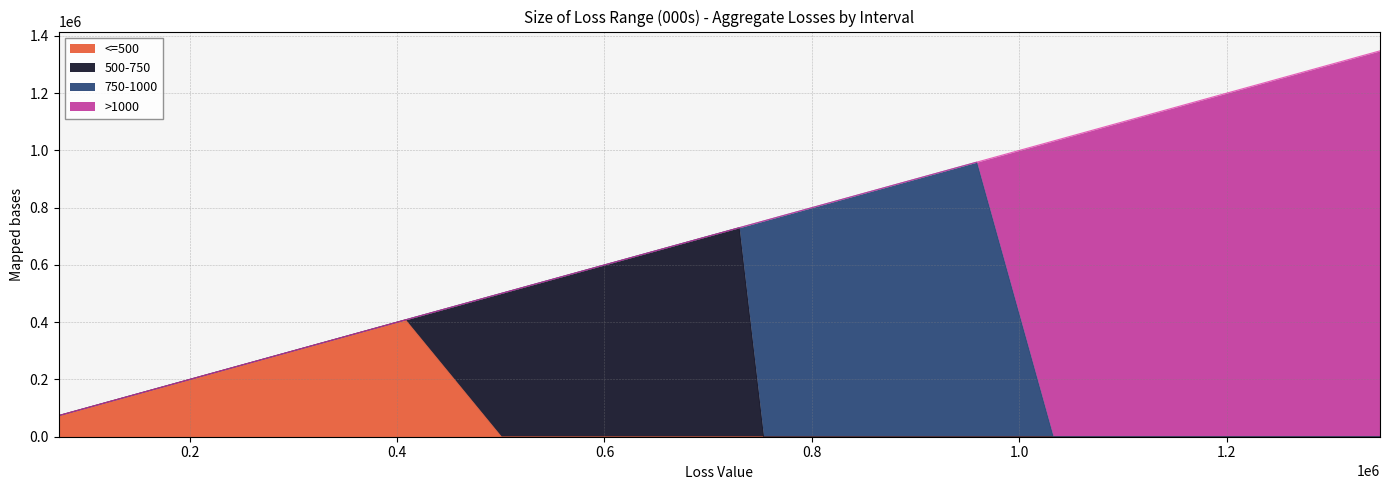

At how many categories does at least one series exceed 1302826?

1